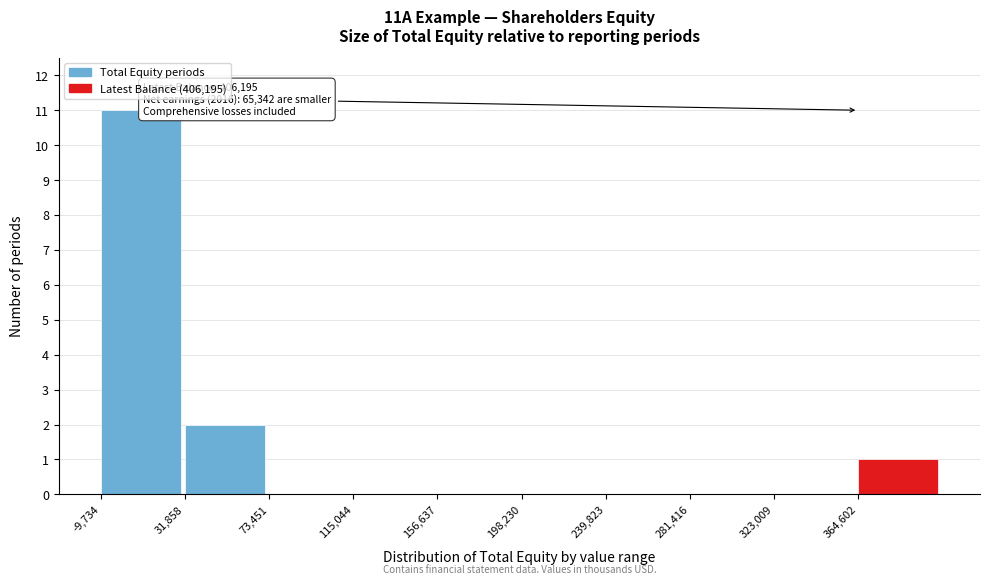

Over which range of the x-axis is the bar tallest?

-10000 to 30000